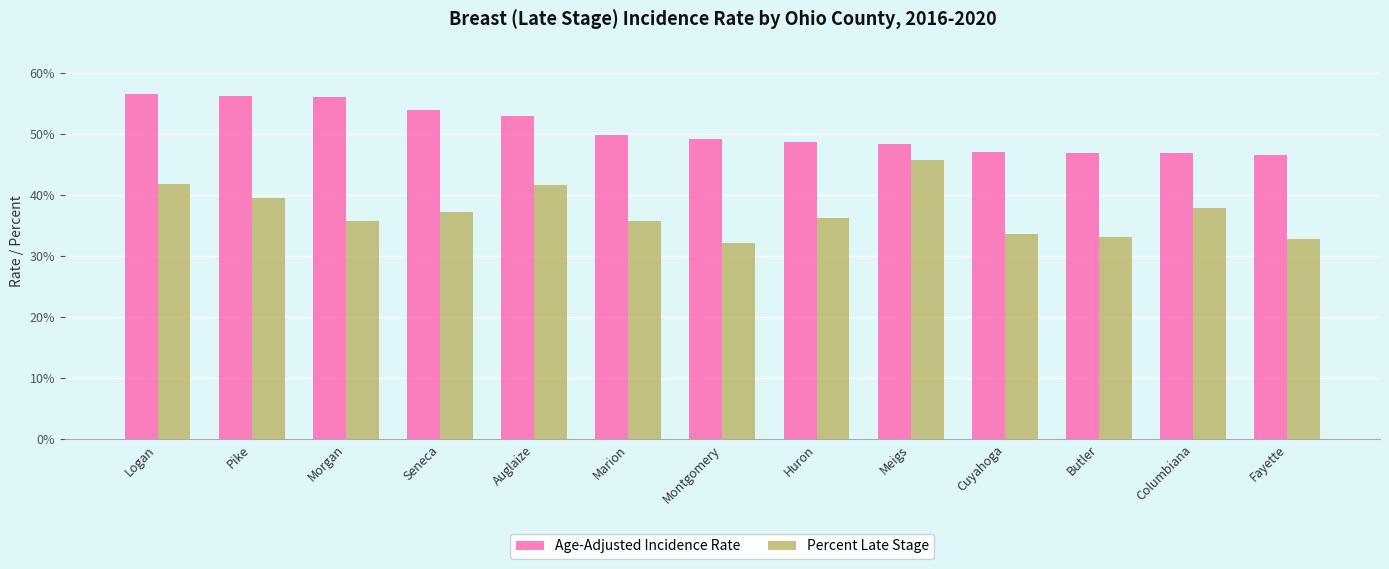

At which category is the sum across all series the highest?

Logan